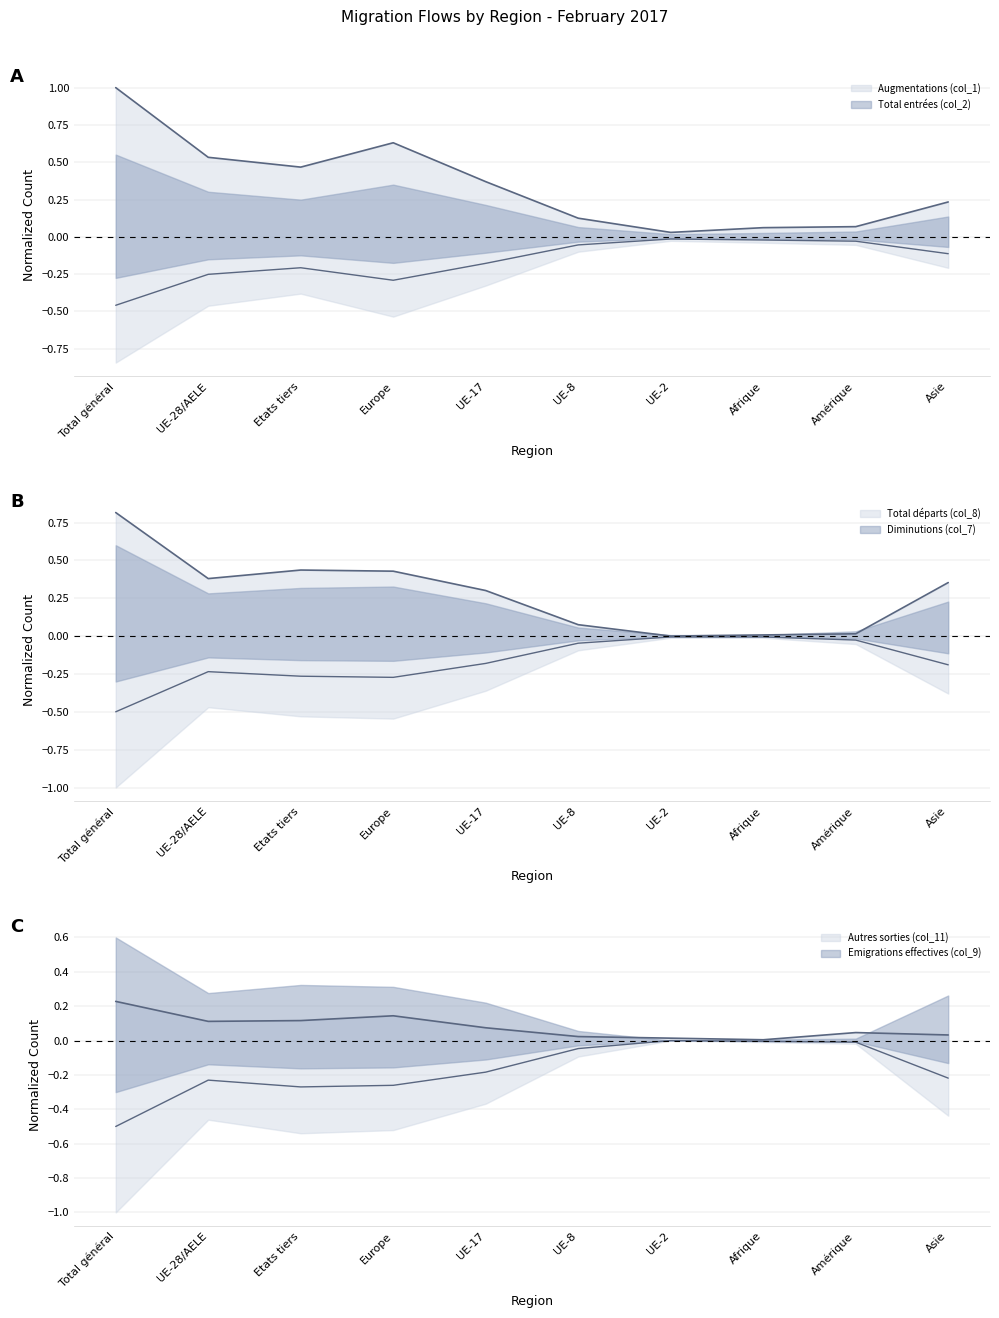

Reading left to right, list all the values displayed in this chart.

Augmentations (col_1): Total général=1.0	UE-28/AELE=0.5	Etats tiers=0.5	Europe=0.6	UE-17=0.4	UE-8=0.1	UE-2=0.0	Afrique=0.1	Amérique=0.1	Asie=0.2
Total entrées (col_2): Total général=-0.5	UE-28/AELE=-0.3	Etats tiers=-0.2	Europe=-0.3	UE-17=-0.2	UE-8=-0.1	UE-2=-0.0	Afrique=-0.0	Amérique=-0.0	Asie=-0.1
Total départs (col_8): Total général=0.8	UE-28/AELE=0.4	Etats tiers=0.4	Europe=0.4	UE-17=0.3	UE-8=0.1	UE-2=0.0	Afrique=0.0	Amérique=0.0	Asie=0.4
Autres sorties (col_11): Total général=0.2	UE-28/AELE=0.1	Etats tiers=0.1	Europe=0.1	UE-17=0.1	UE-8=0.0	UE-2=0.0	Afrique=0.0	Amérique=0.0	Asie=0.0
Diminutions (col_7): Total général=-0.5	UE-28/AELE=-0.2	Etats tiers=-0.3	Europe=-0.3	UE-17=-0.2	UE-8=-0.0	UE-2=-0.0	Afrique=-0.0	Amérique=-0.0	Asie=-0.2
Emigrations effectives (col_9): Total général=-0.5	UE-28/AELE=-0.2	Etats tiers=-0.3	Europe=-0.3	UE-17=-0.2	UE-8=-0.0	UE-2=-0.0	Afrique=-0.0	Amérique=-0.0	Asie=-0.2